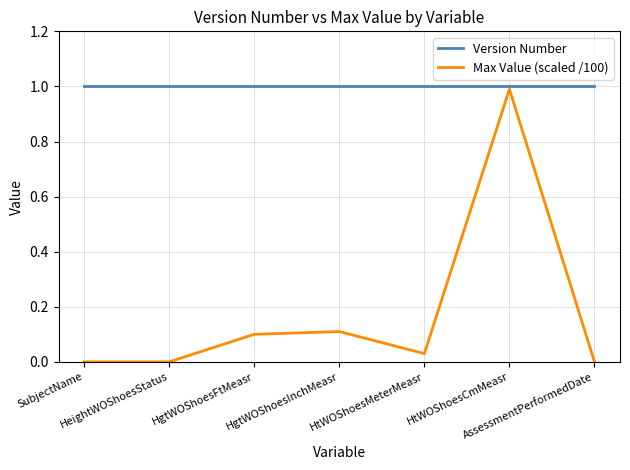

What is the greatest value displayed?

1.0